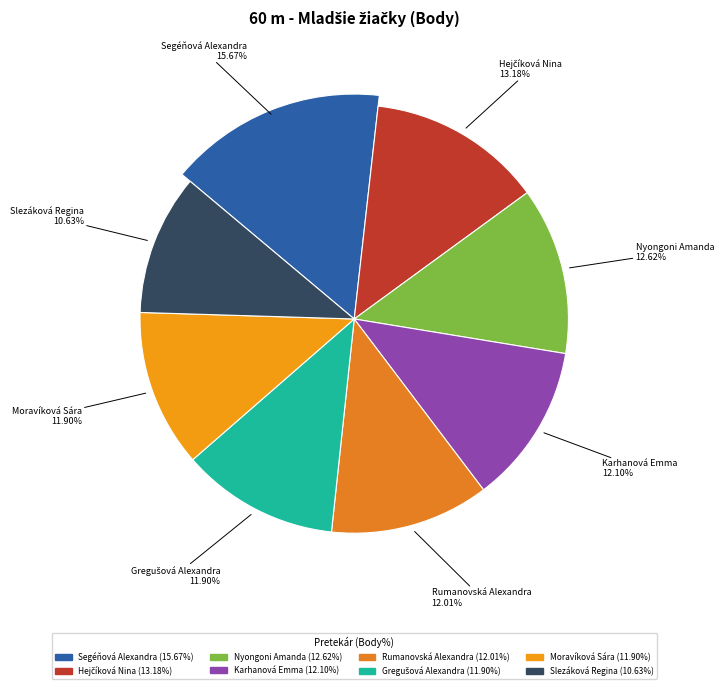

Between Slezáková Regina and Gregušová Alexandra, which is larger?

Gregušová Alexandra